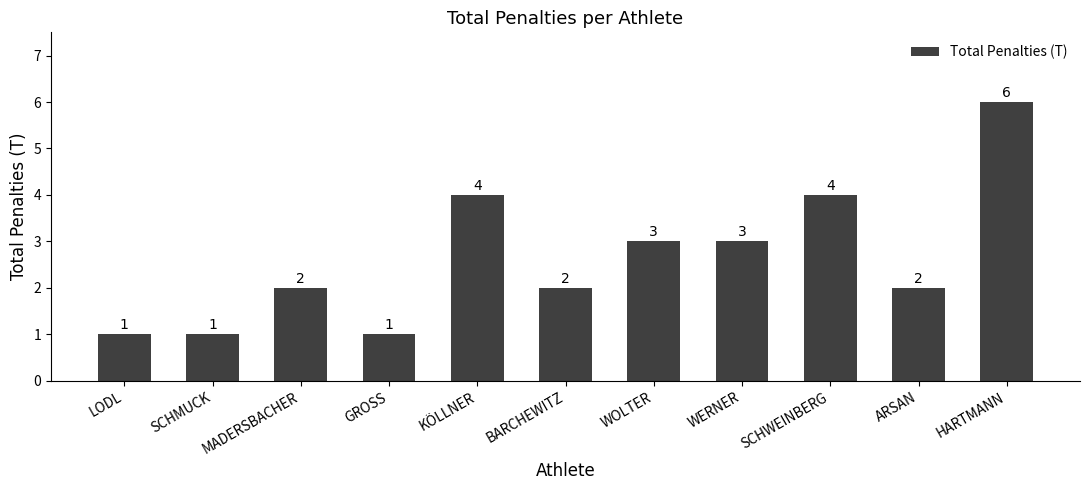

Count the number of data series in this chart.

1